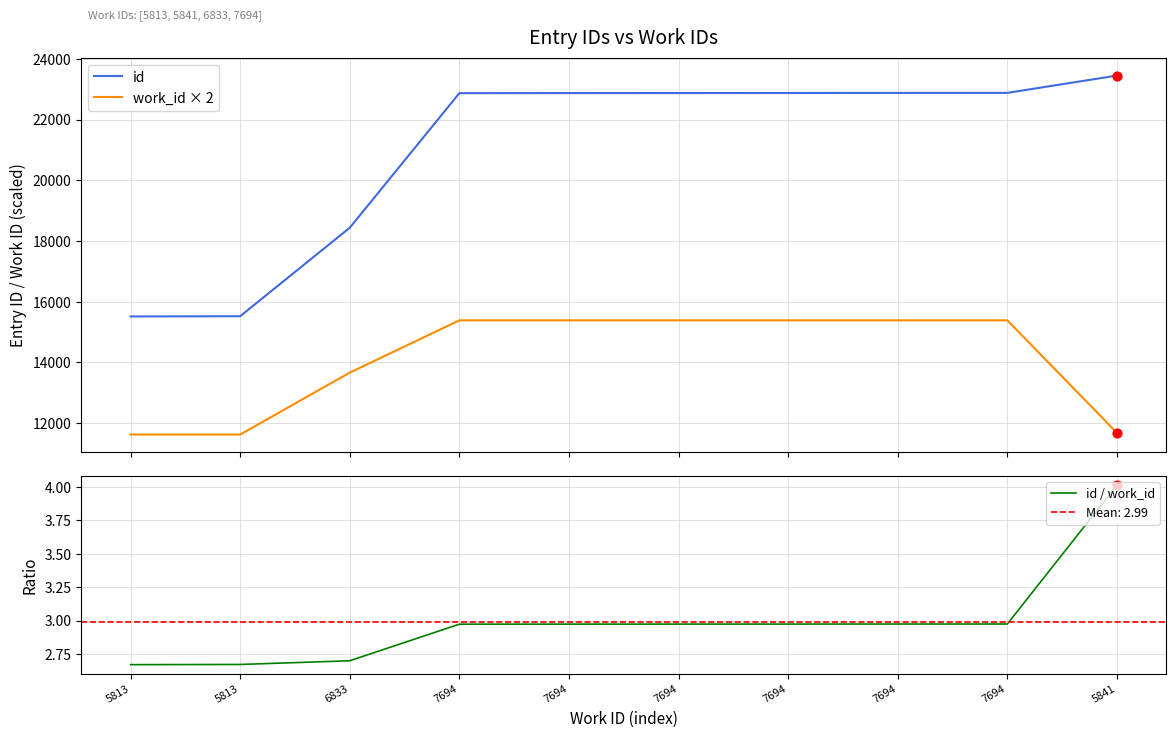

Which series has the largest total across all categories?

id